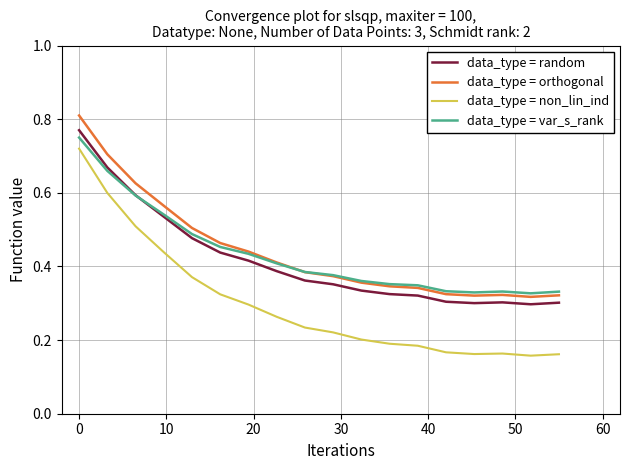

Which series has the widest spread of values?

data_type = non_lin_ind